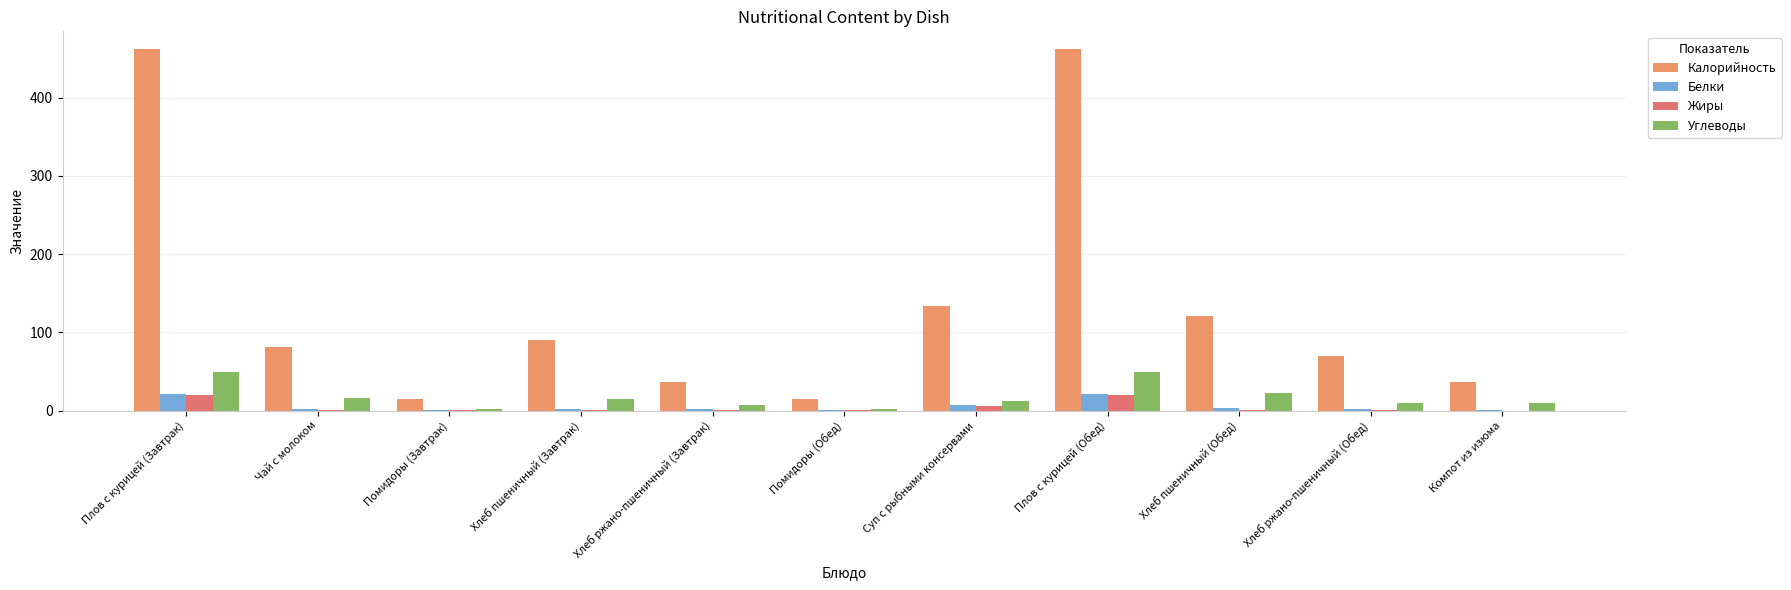

What is the sum of all Белки values?

60.8